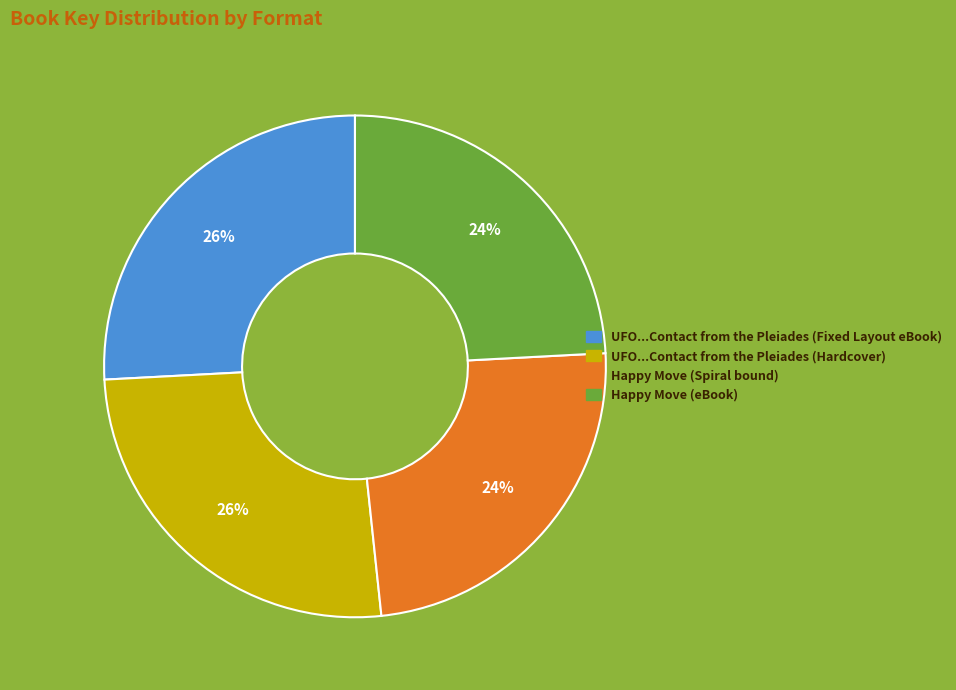

To the nearest percent, what is the average slice percentage?

25%